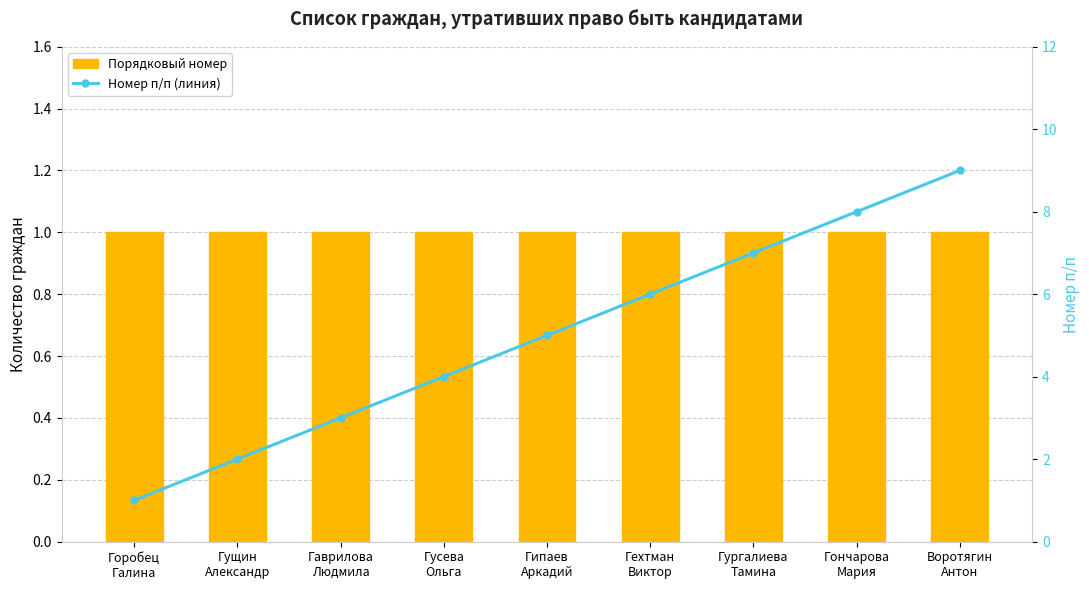

Does the chart contain any negative values?

No